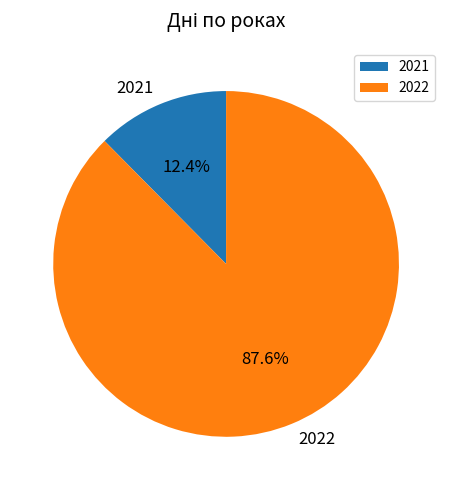

Combined, do 2022 and 2021 account for over 50%?

Yes